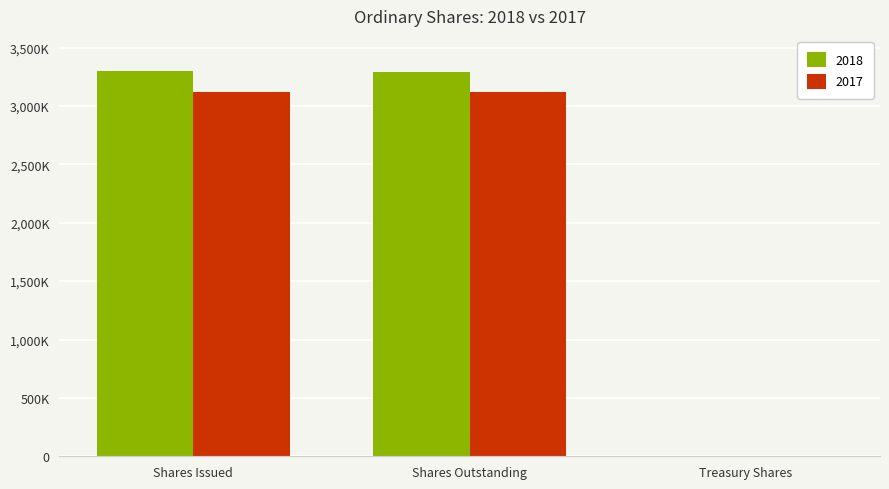

What is the label of the 1st bar from the left?

Shares Issued